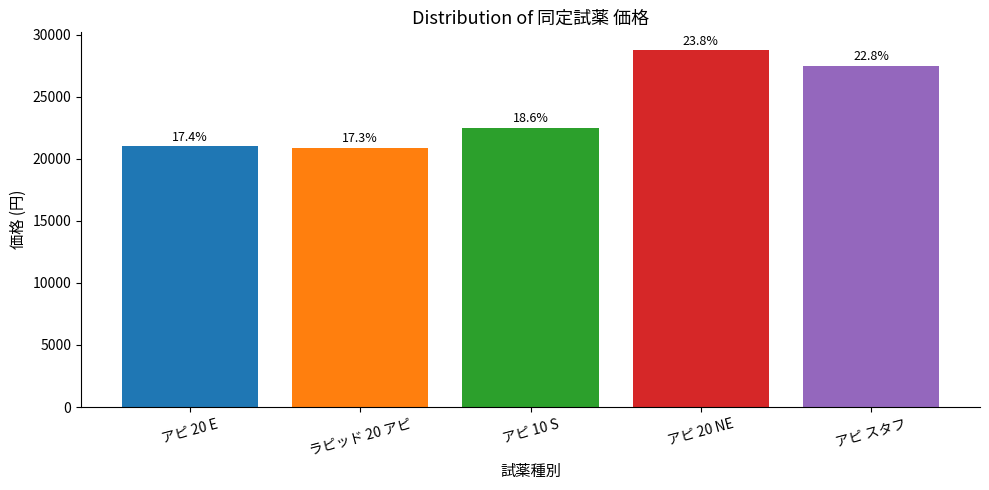

Does the chart contain any negative values?

No